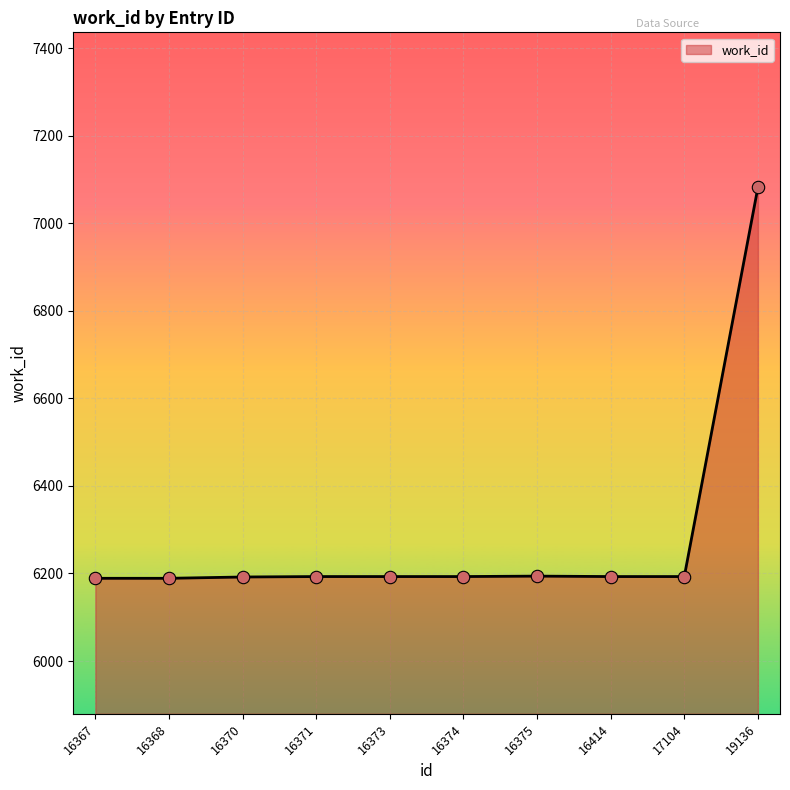

Approximately how many times larger is the value at 16370 compared to 16375?

1.0